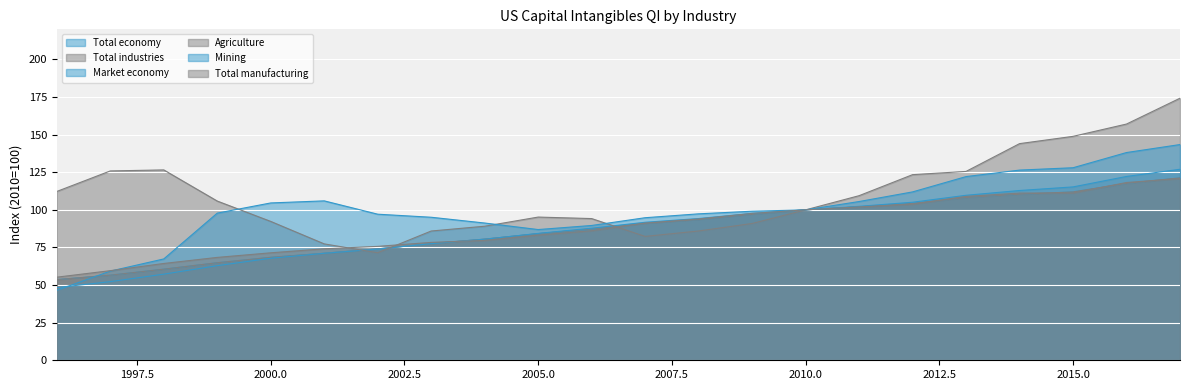

What is the spread (max minus min) of values at 2013?

17.4